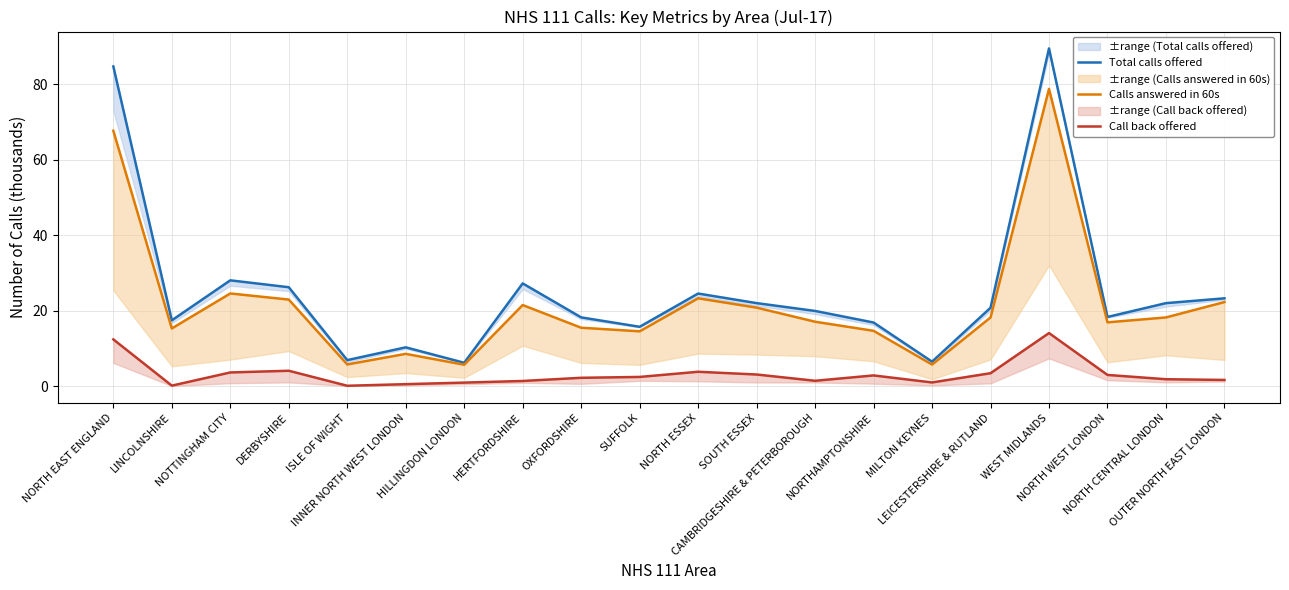

Is it true that Call back offered equals 2.8 at NORTHAMPTONSHIRE?

True